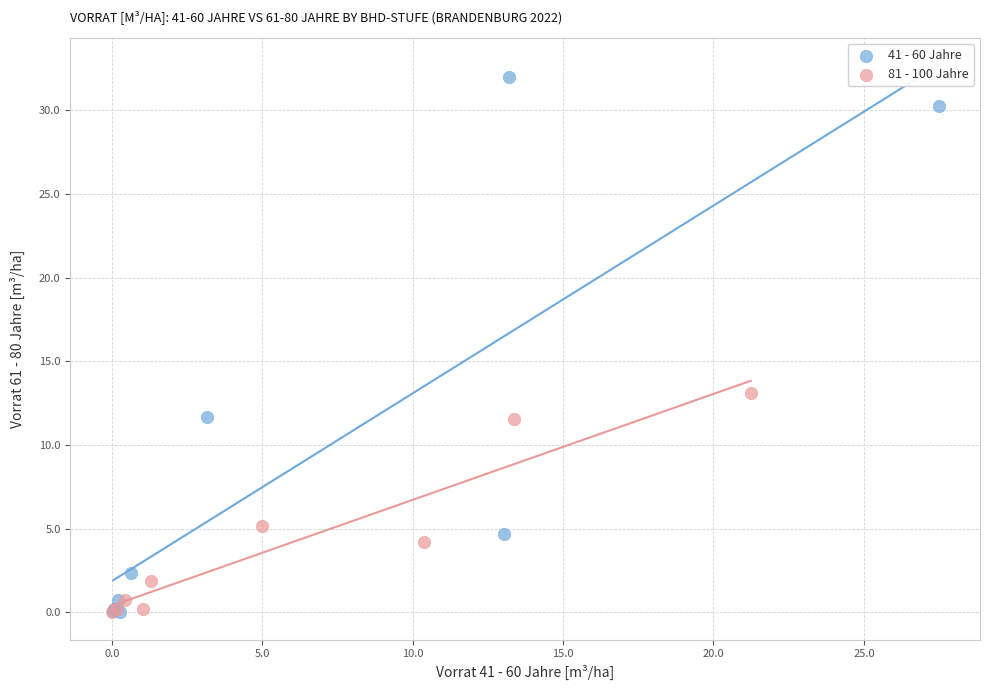

Which series has the largest Y range (max minus min)?

41 - 60 Jahre